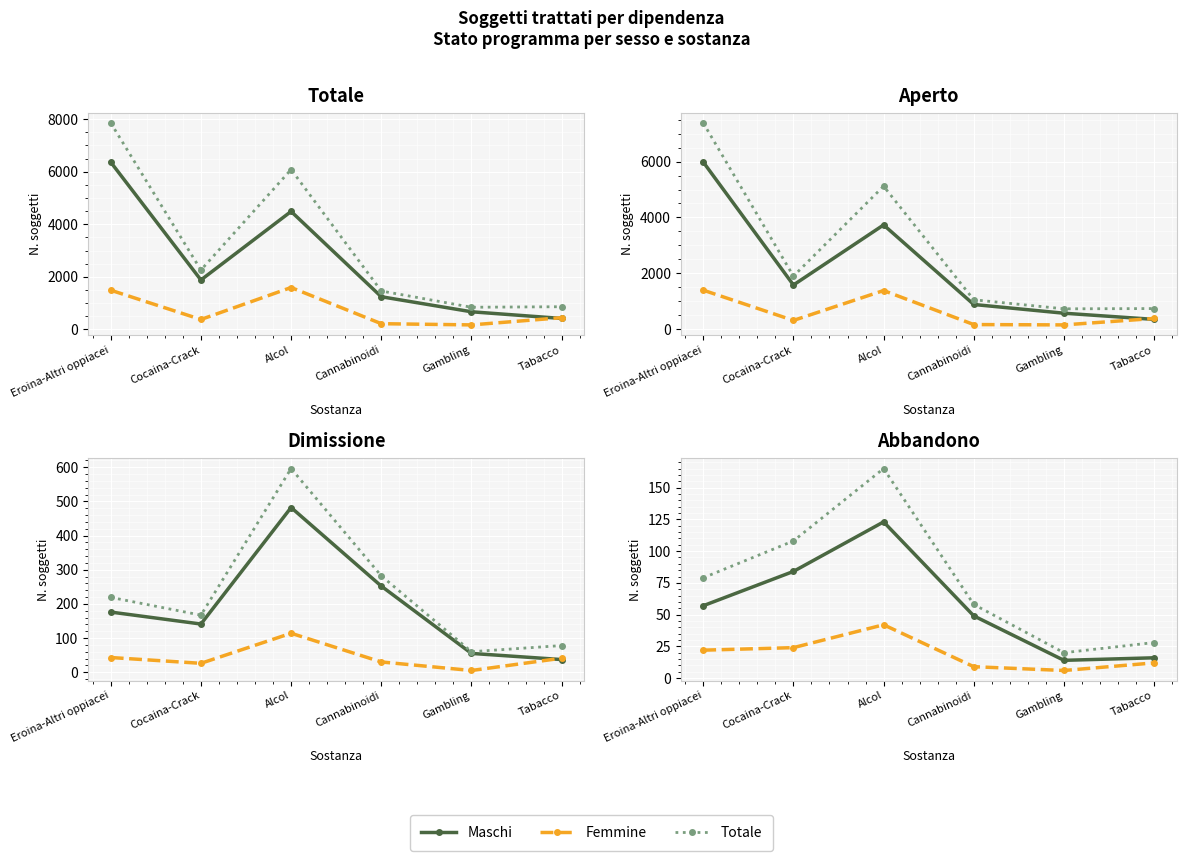

How many distinct data groups are displayed?

3